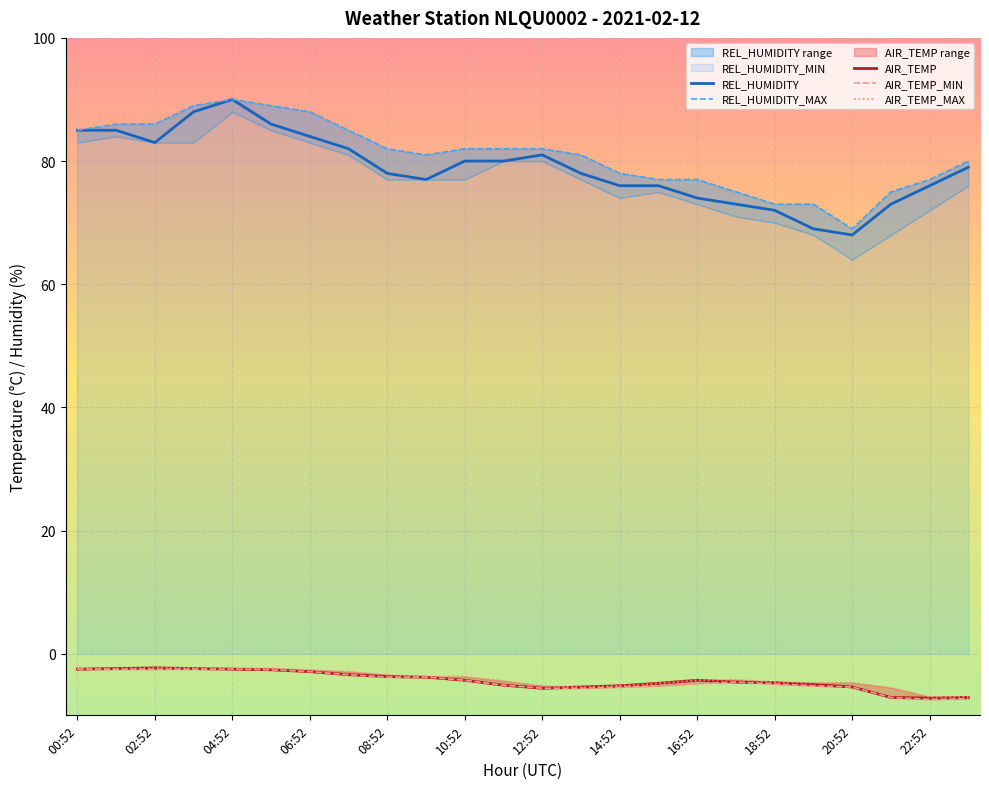

Is the value of AIR_TEMP at 18:52 greater than the value of REL_HUMIDITY at 16:52?

No